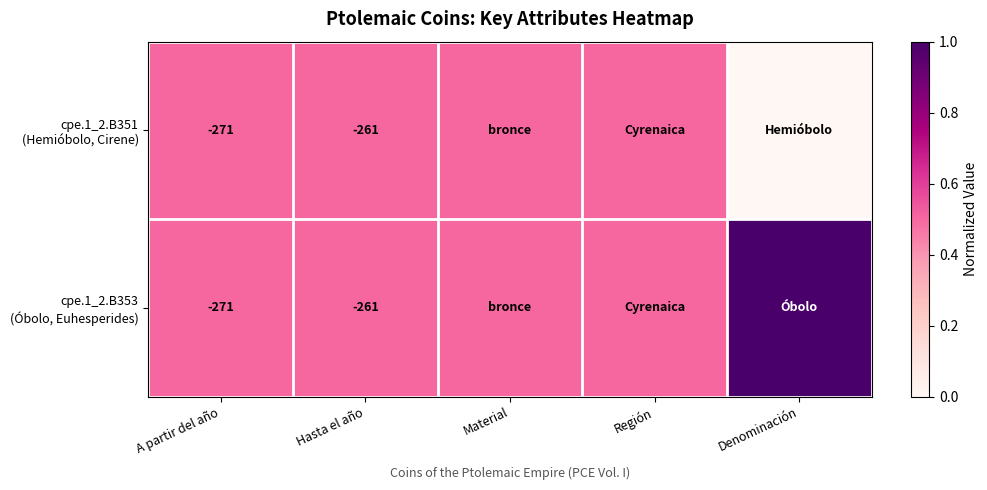

Between Región and Denominación, which is larger?

Región